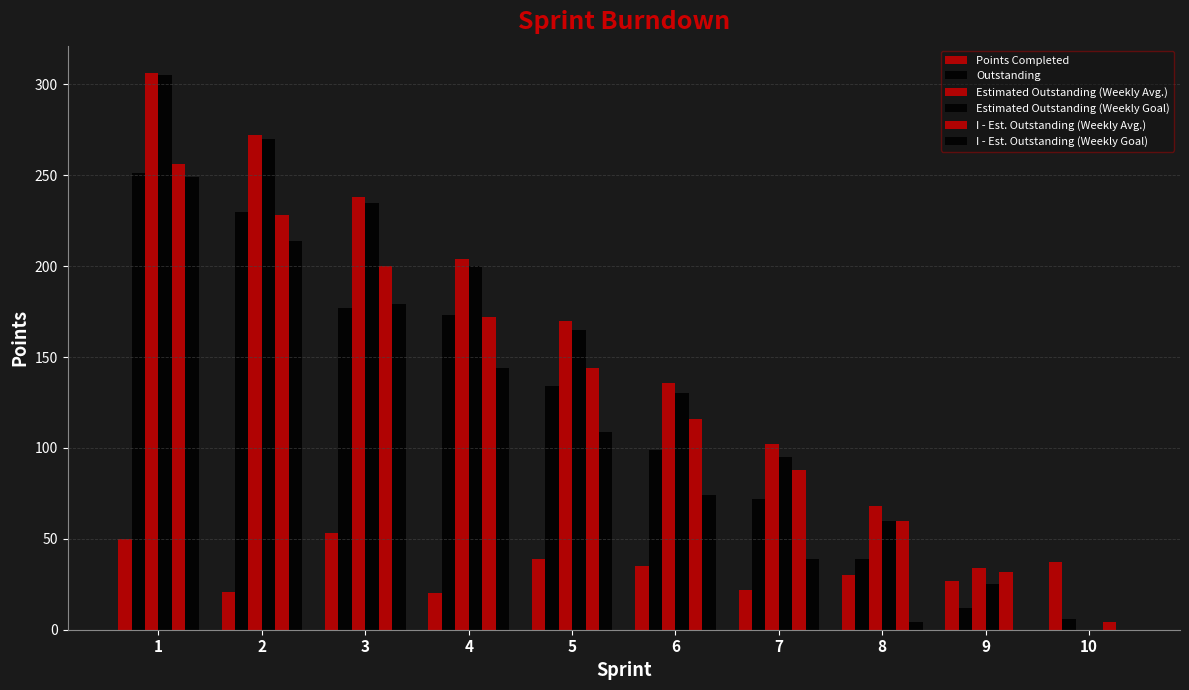

Is the value of Outstanding at 1 greater than the value of Estimated Outstanding (Weekly Goal) at 5?

Yes